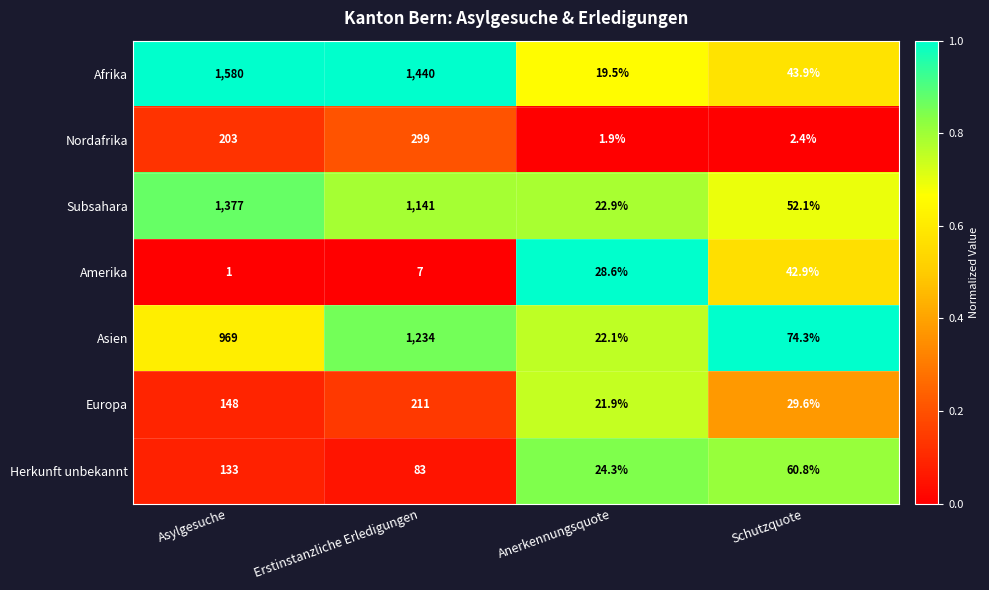

The value of Afrika at Asylgesuche is 2361.3. True or false?

False